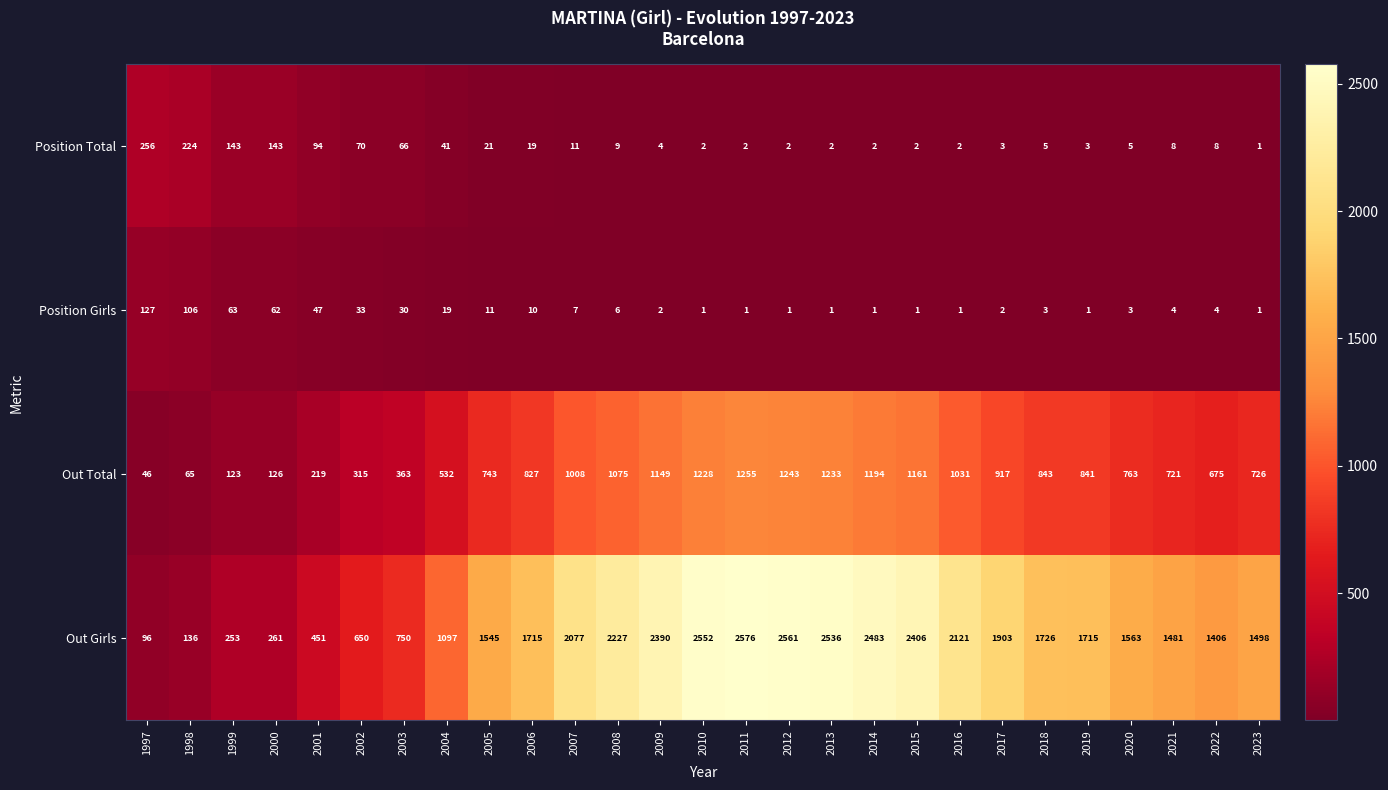

What is the sum of all Out Girls values?

42175